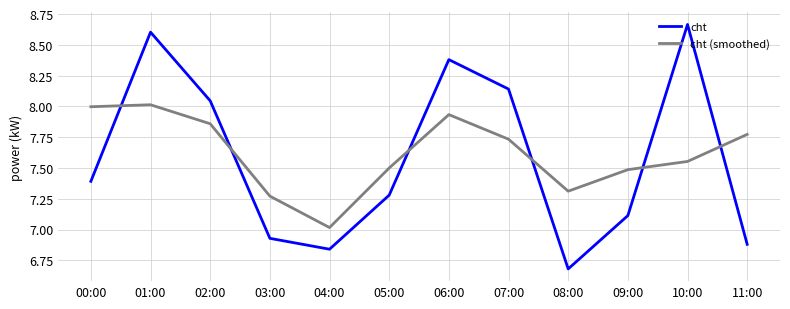

Is the value of cht (smoothed) at 10:00 greater than the value of cht at 00:00?

Yes